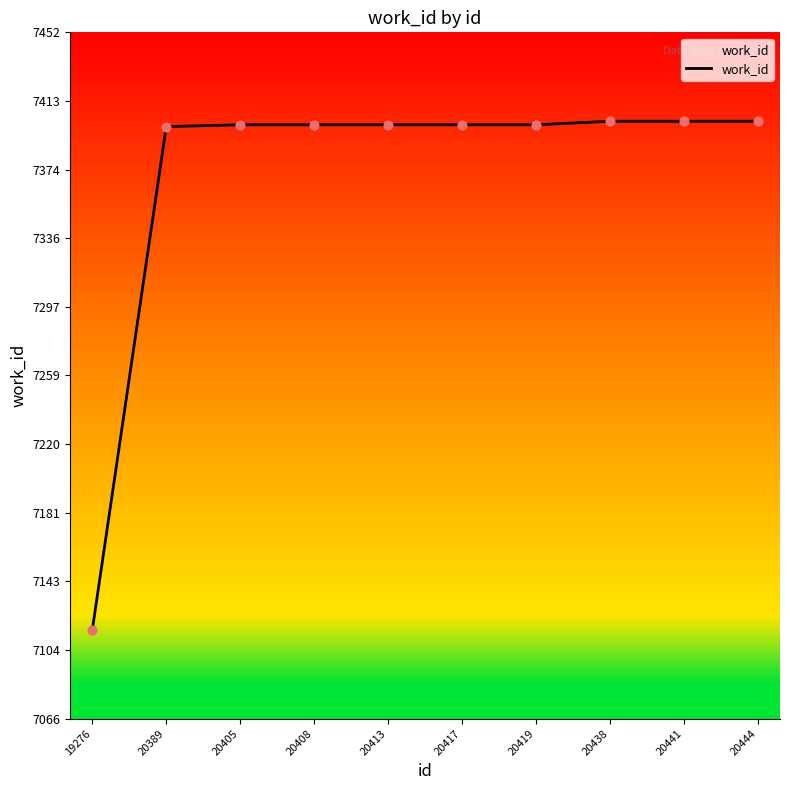

What is the change in value from 19276 to 20419?

+284